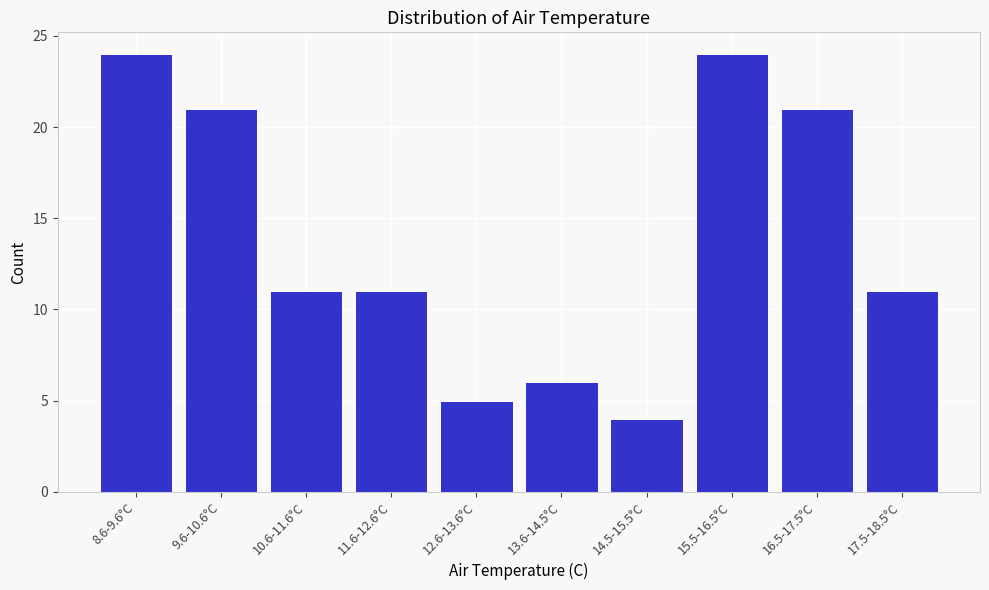

Reading right to left, extract all data points from this chart.

17.5-18.5°C=11	16.5-17.5°C=21	15.5-16.5°C=24	14.5-15.5°C=4	13.6-14.5°C=6	12.6-13.6°C=5	11.6-12.6°C=11	10.6-11.6°C=11	9.6-10.6°C=21	8.6-9.6°C=24